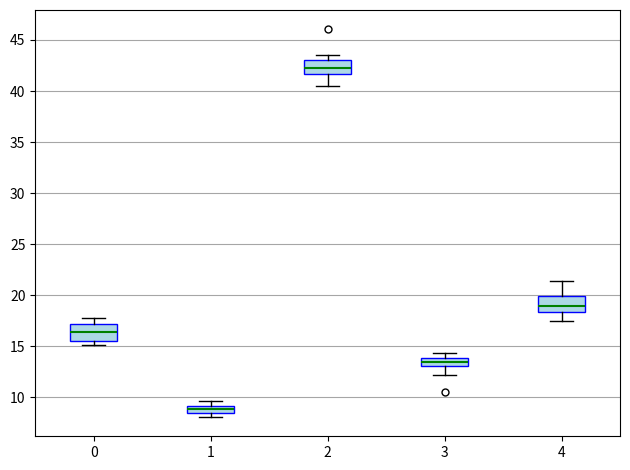

Which box has the highest median line?

2